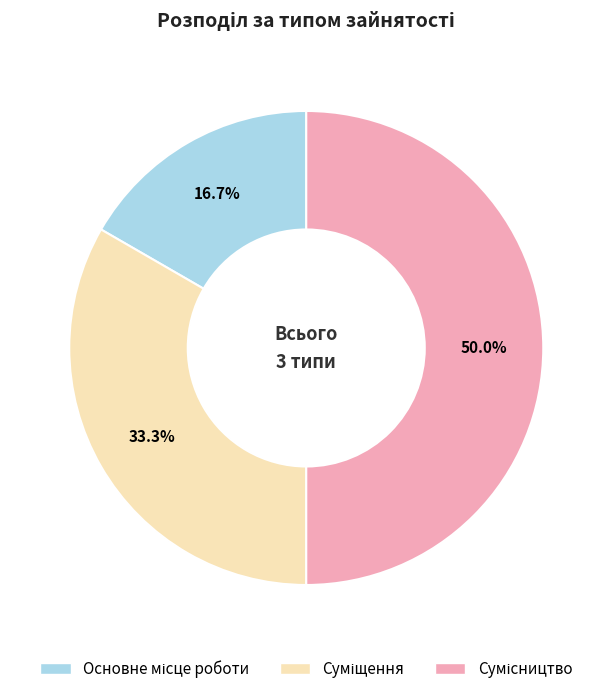

How many slices are in this pie chart?

3